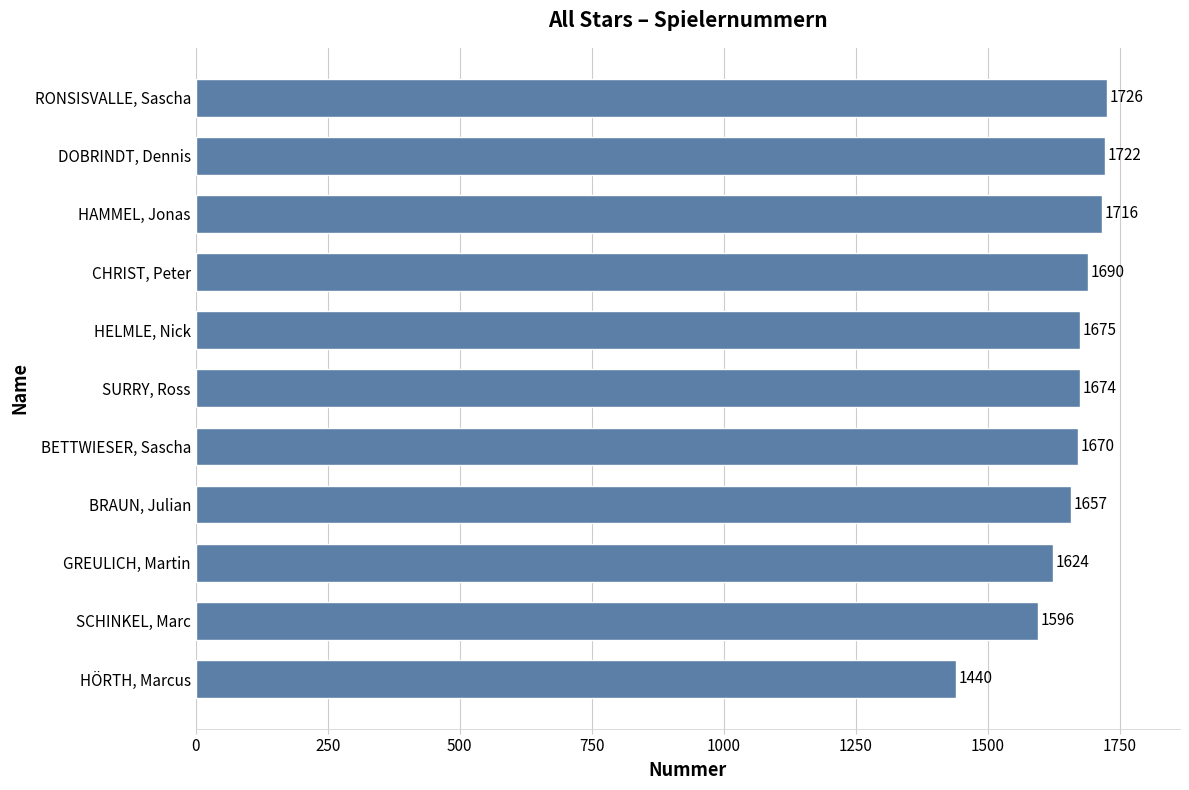

Does the chart contain any negative values?

No